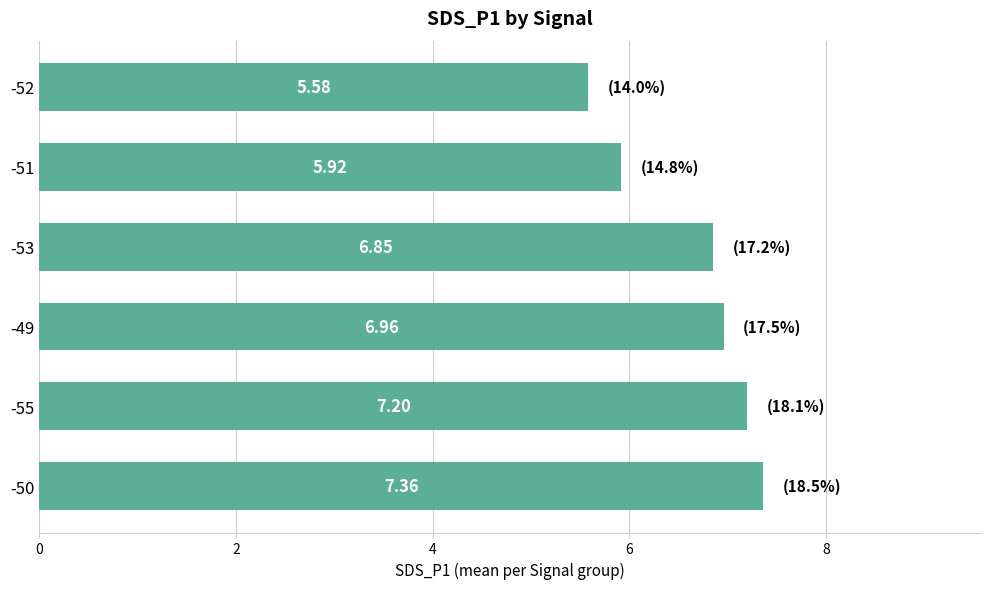

What is the average value?

6.6